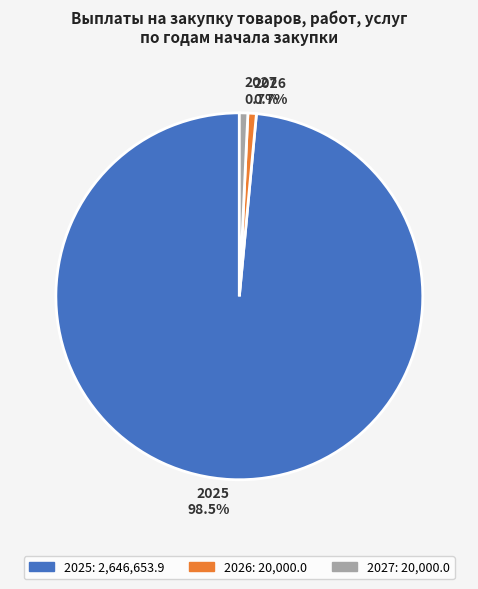

Which slice represents more than half of the pie?

2025